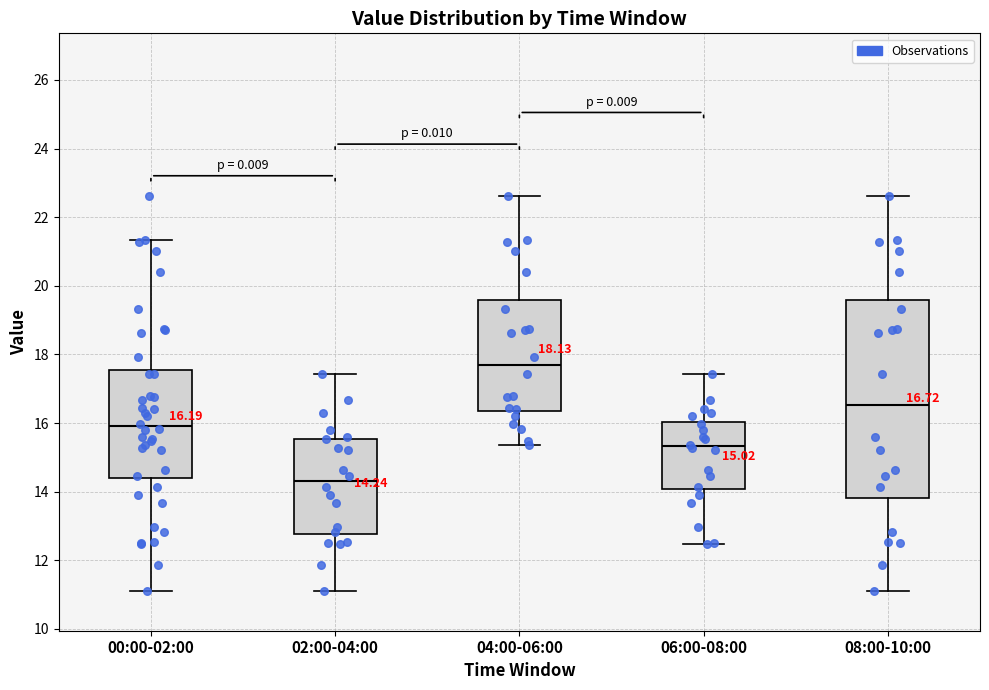

Which box's median line is the lowest?

02:00-04:00